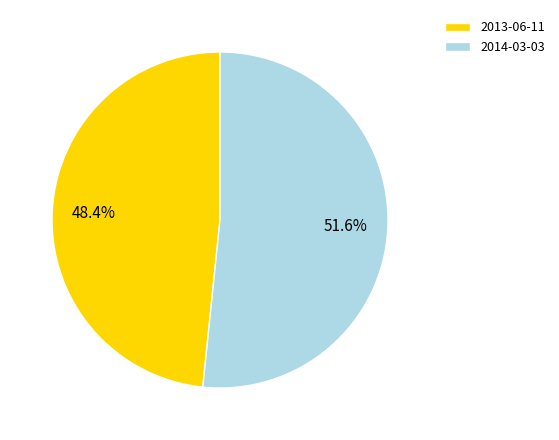

To the nearest percent, what is the combined percentage of 2014-03-03 and 2013-06-11?

100%